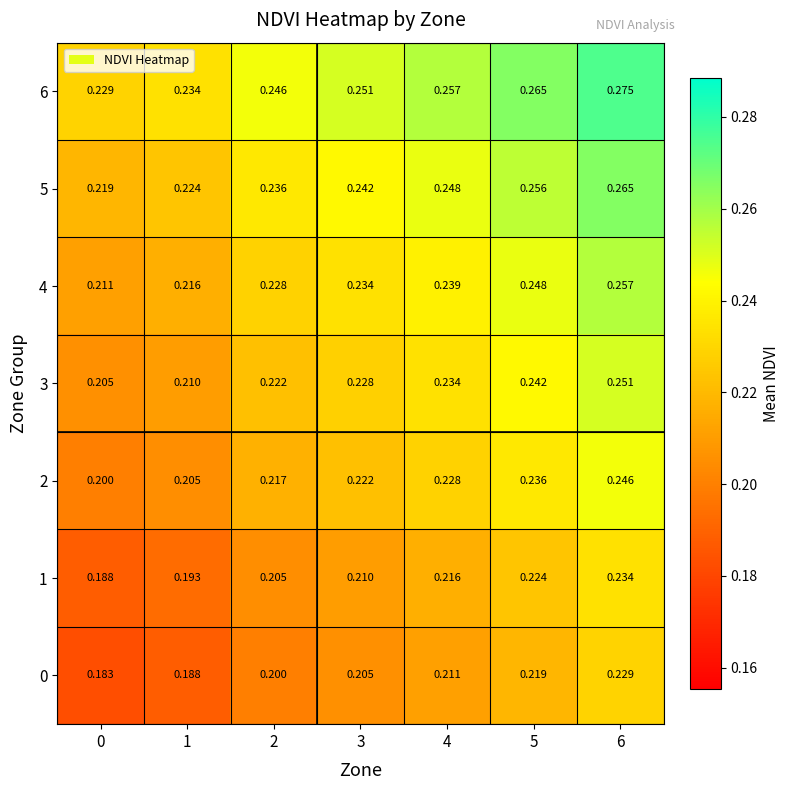

Is the value of 6 at 2 greater than the value of 3 at 1?

Yes